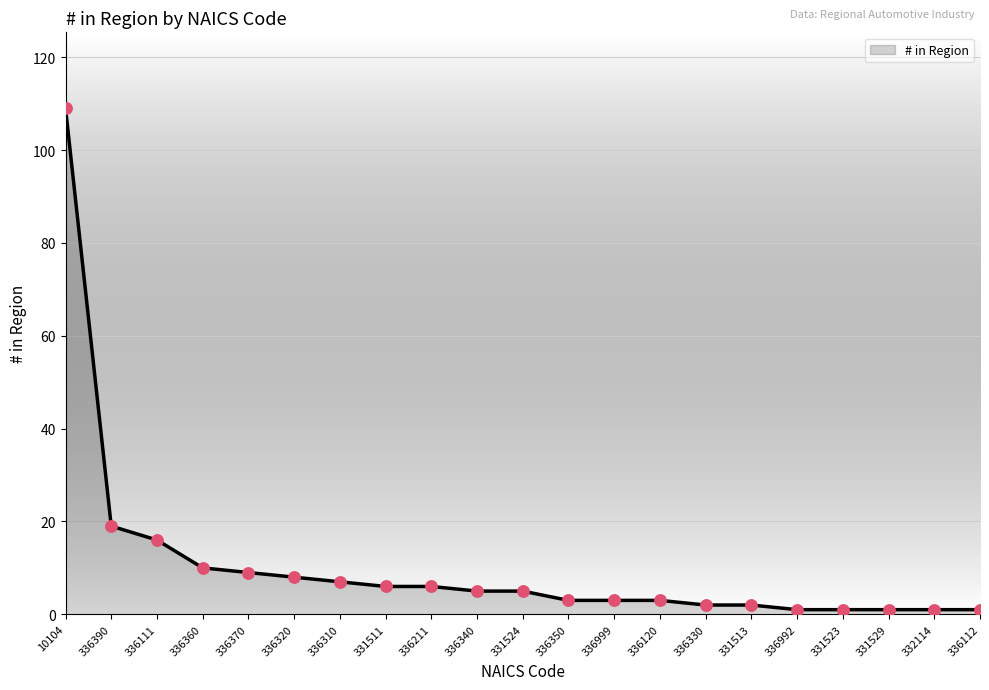

Is it true that the value at 336390 is 30?

False